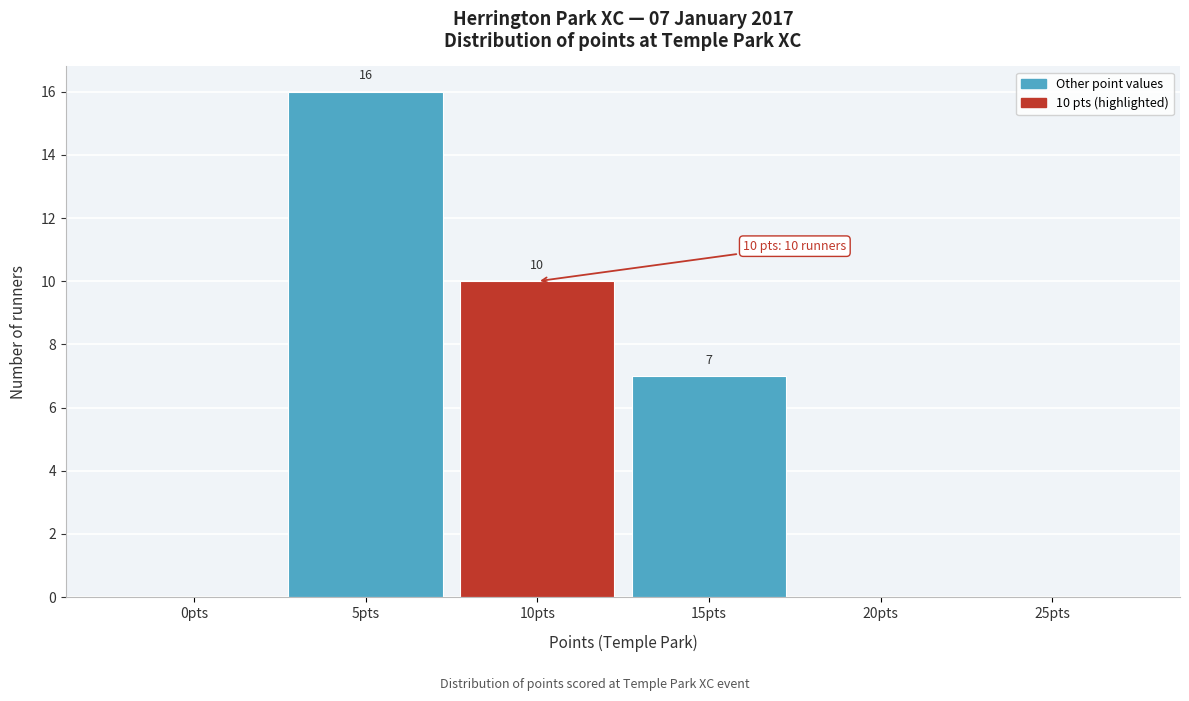

Reading left to right, extract all data points from this chart.

0pts=0	5pts=16	10pts=10	15pts=7	20pts=0	25pts=0